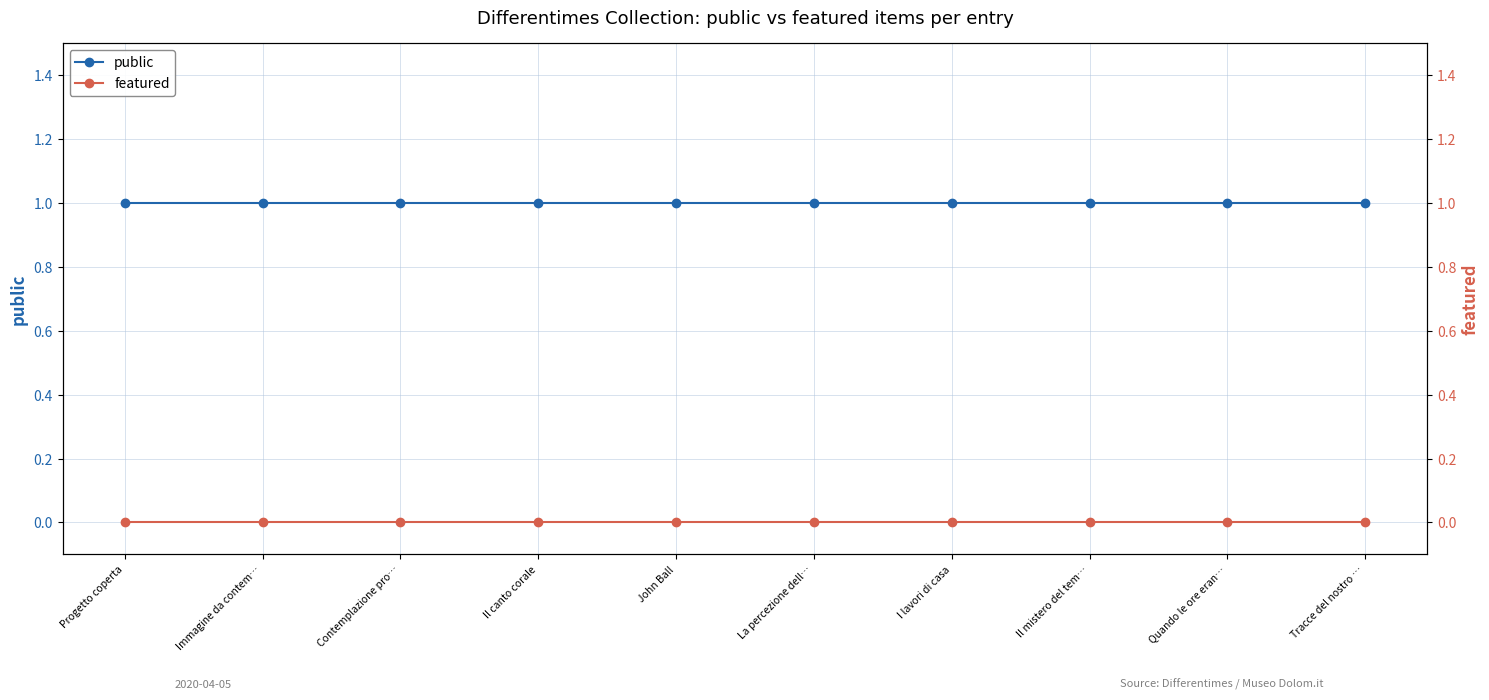

At how many categories does at least one series exceed 0?

10